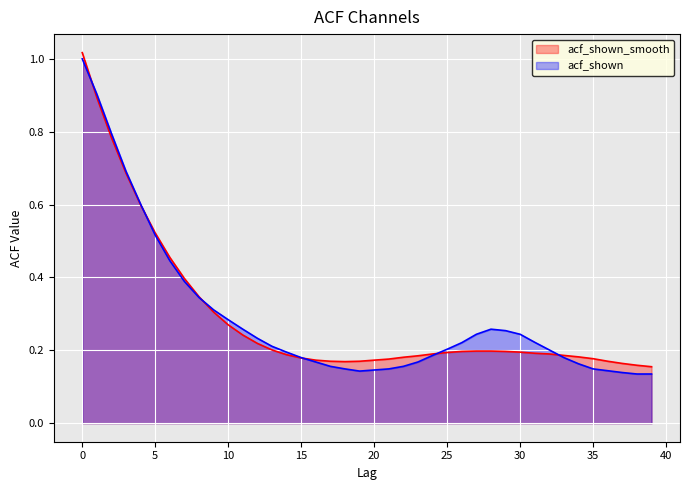

At which category does acf_shown reach its first local valley?

19